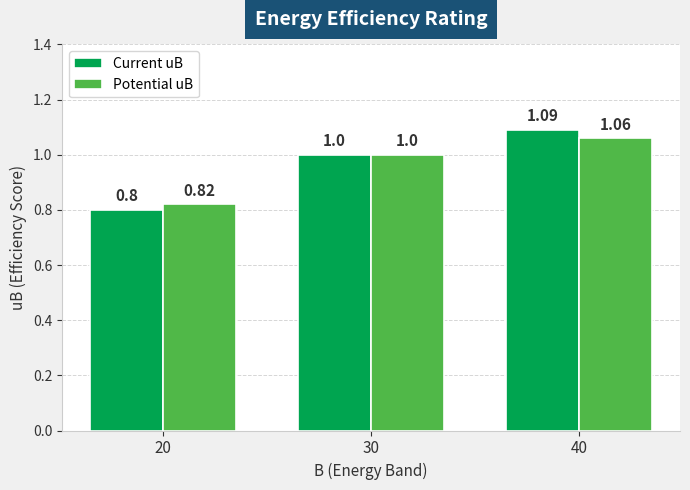

Where is Potential uB nearest to the value 0?

20